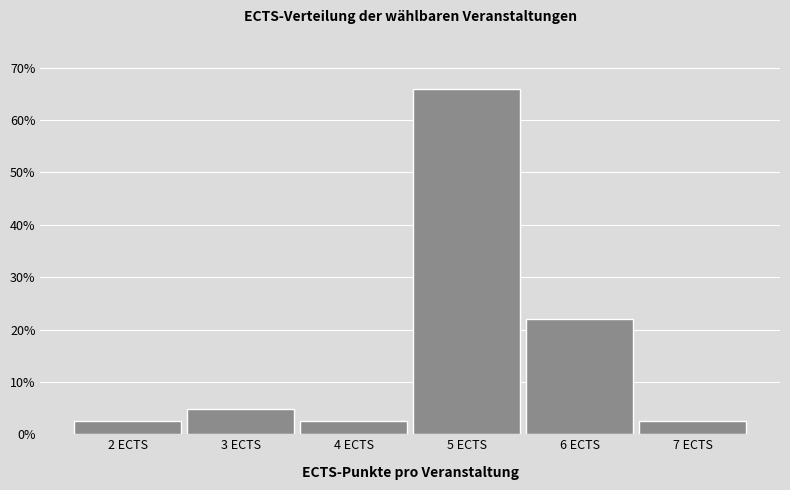

Reading left to right, what are all the values shown in this chart?

2 ECTS=2.4	3 ECTS=4.9	4 ECTS=2.4	5 ECTS=65.9	6 ECTS=22.0	7 ECTS=2.4